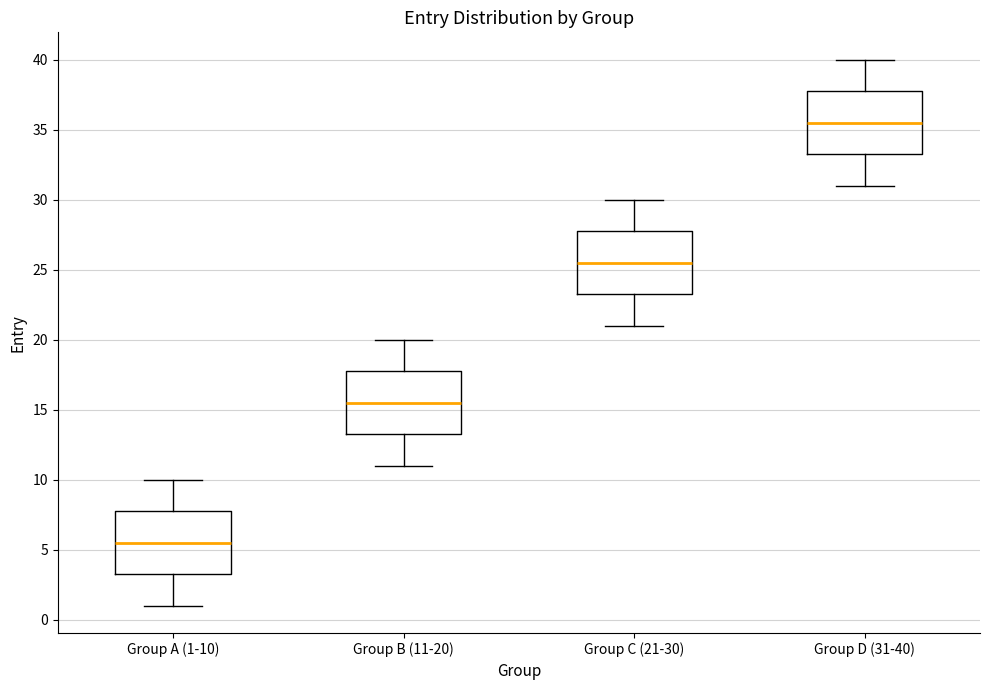

Which box has the highest median line?

Group D (31-40)